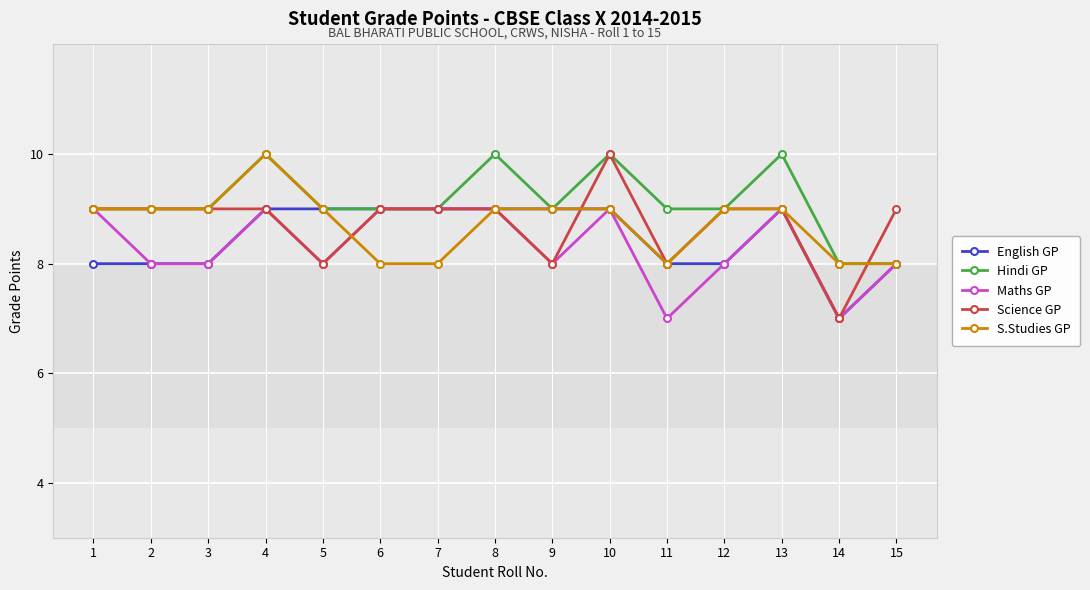

What is the value of the S.Studies GP point at the 15th from the left?

8